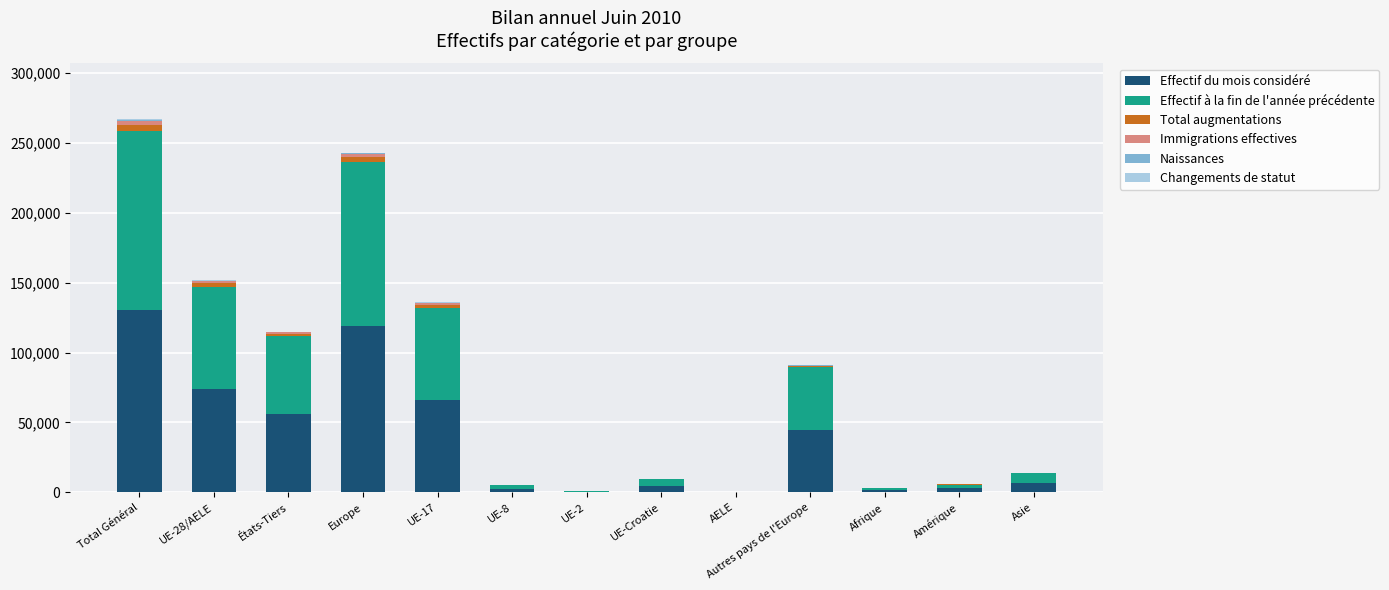

What is the sum of all Effectif du mois considéré values?

509562